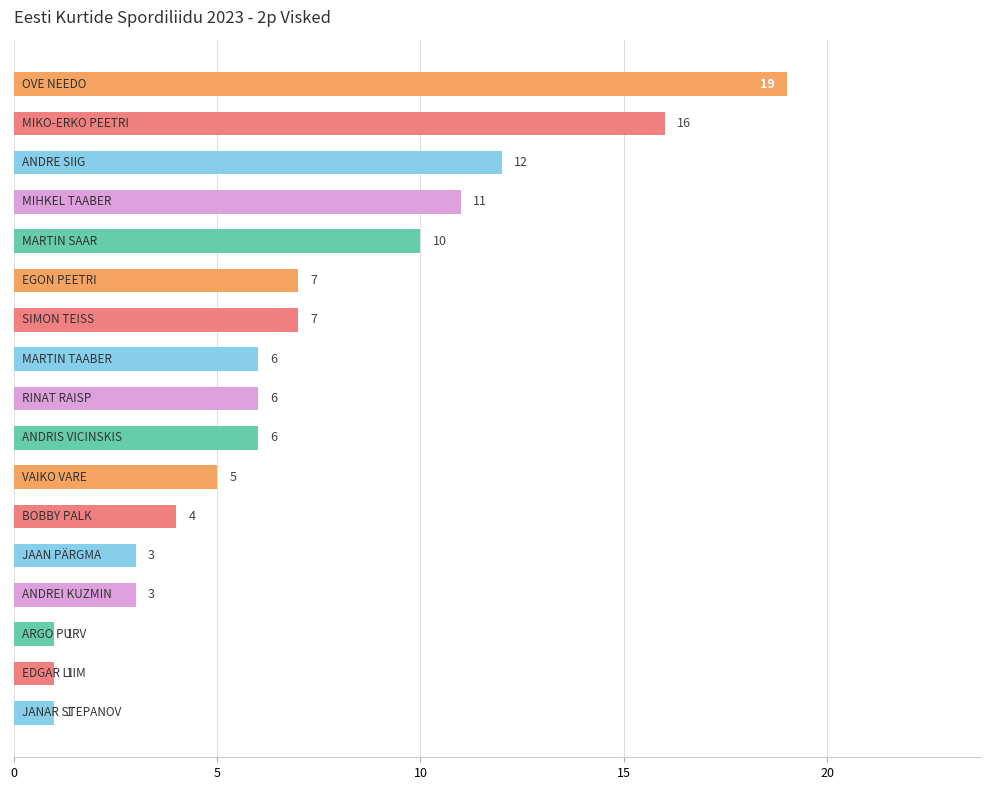

What is the difference between the maximum and minimum values?

18